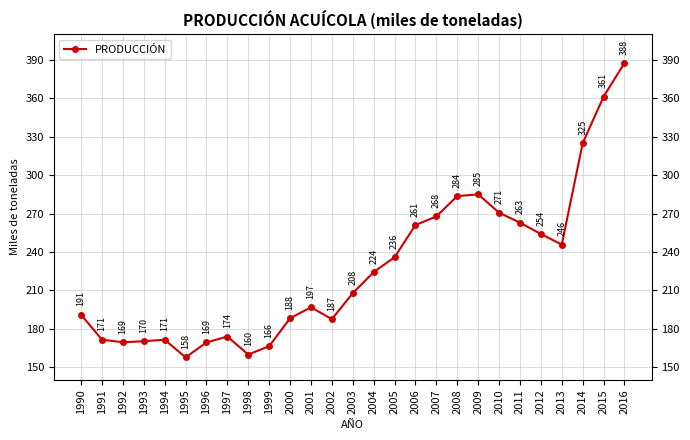

The chart shows a value of 306.6 at 2004. True or false?

False